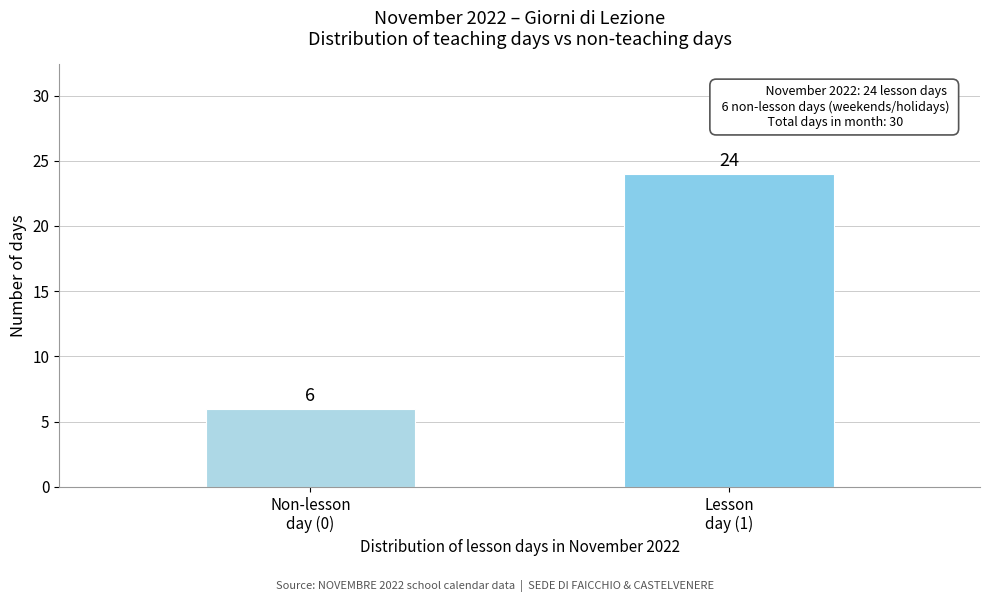

Reading left to right, list all the values displayed in this chart.

6	24